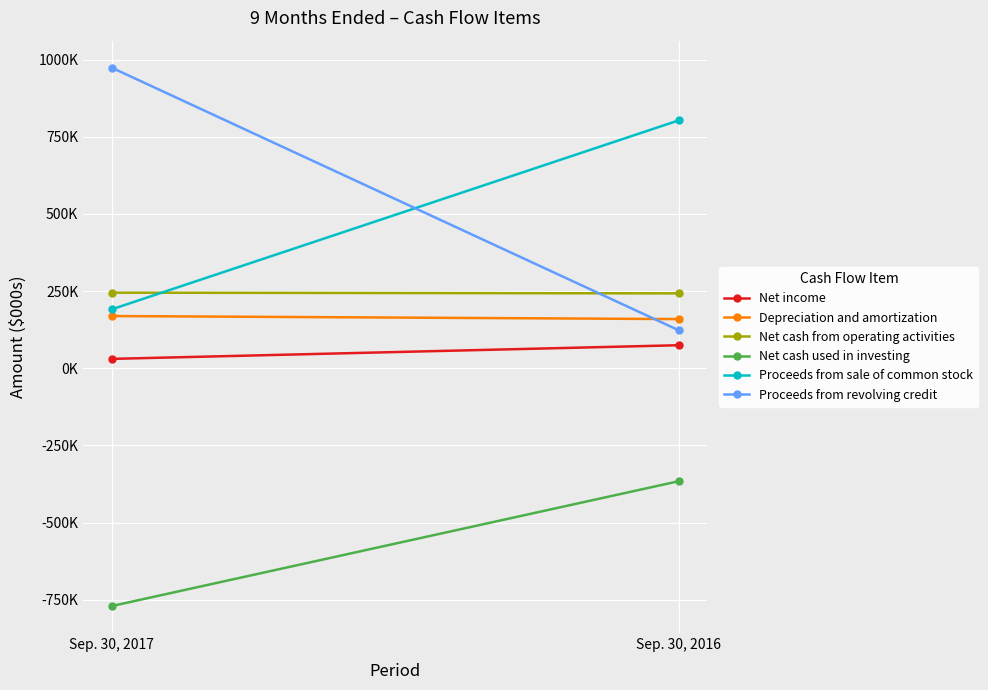

Reading left to right, what are all the values shown in this chart?

Net income: Sep. 30, 2017=30563	Sep. 30, 2016=74819
Depreciation and amortization: Sep. 30, 2017=169391	Sep. 30, 2016=159486
Net cash from operating activities: Sep. 30, 2017=245123	Sep. 30, 2016=242837
Net cash used in investing: Sep. 30, 2017=-770350	Sep. 30, 2016=-365738
Proceeds from sale of common stock: Sep. 30, 2017=190912	Sep. 30, 2016=803189
Proceeds from revolving credit: Sep. 30, 2017=974300	Sep. 30, 2016=123400